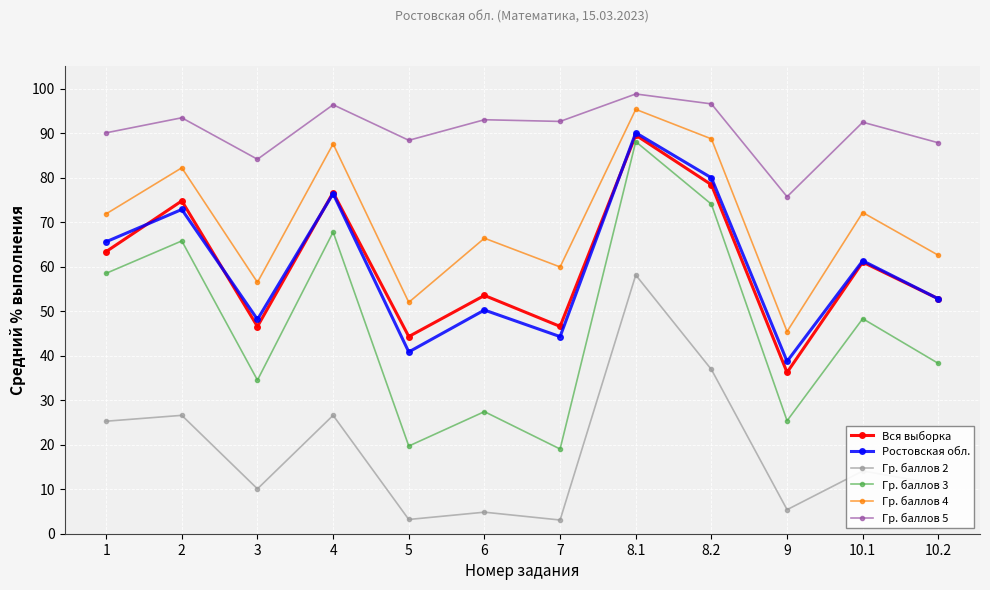

Is the value of Гр. баллов 5 at 10.2 greater than the value of Ростовская обл. at 8.1?

No